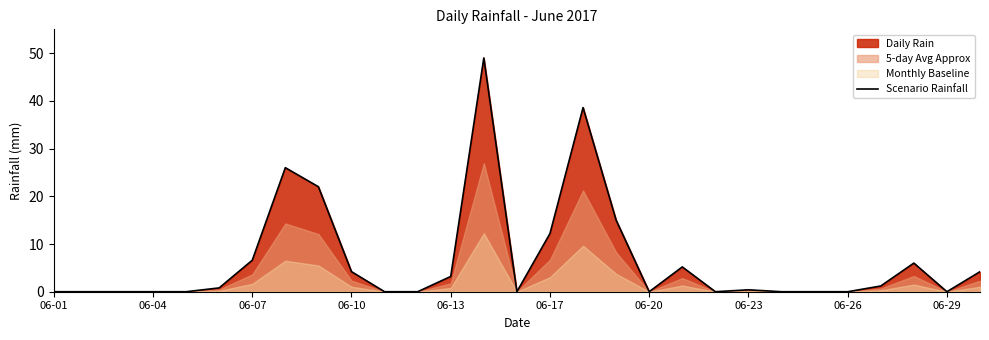

How many interior local valleys (lower than both neighbors) does the data have?

4